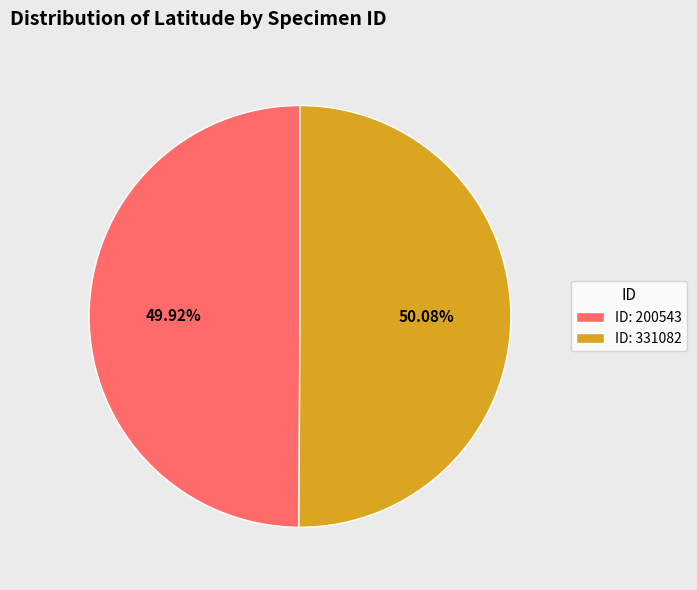

Combined, do ID: 331082 and ID: 200543 account for over 50%?

Yes